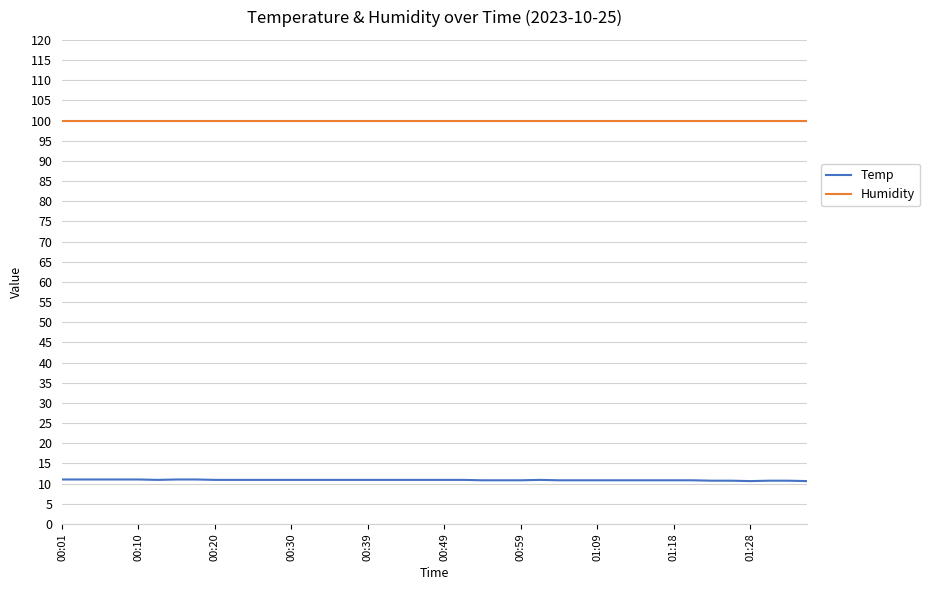

What is the highest value of the Humidity series?

99.9